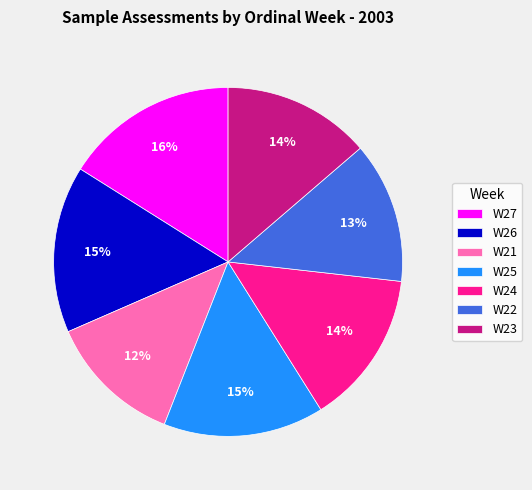

Count the number of slices in the pie.

7